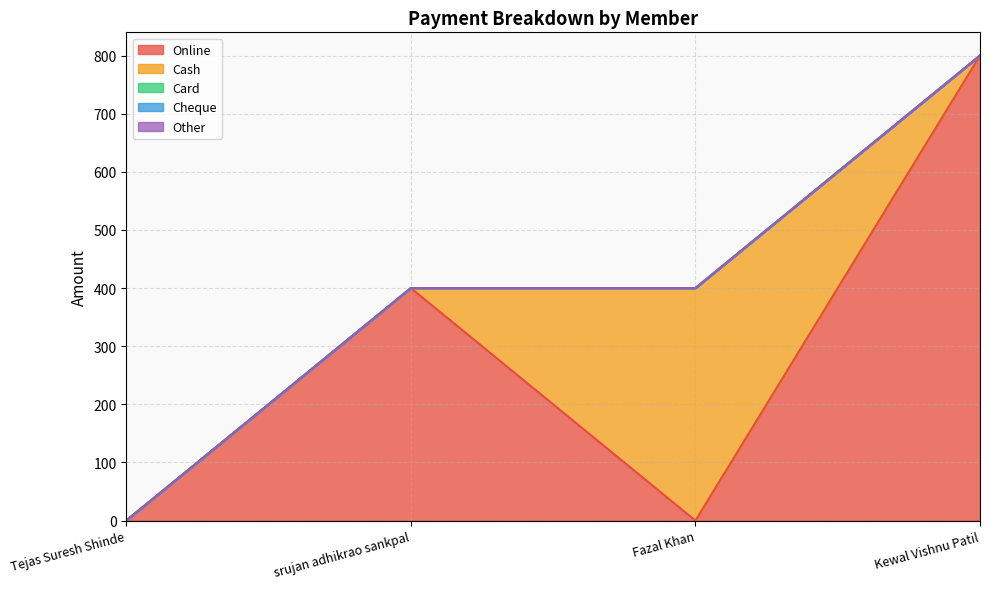

What is the difference between the highest and lowest values at srujan adhikrao sankpal?

400